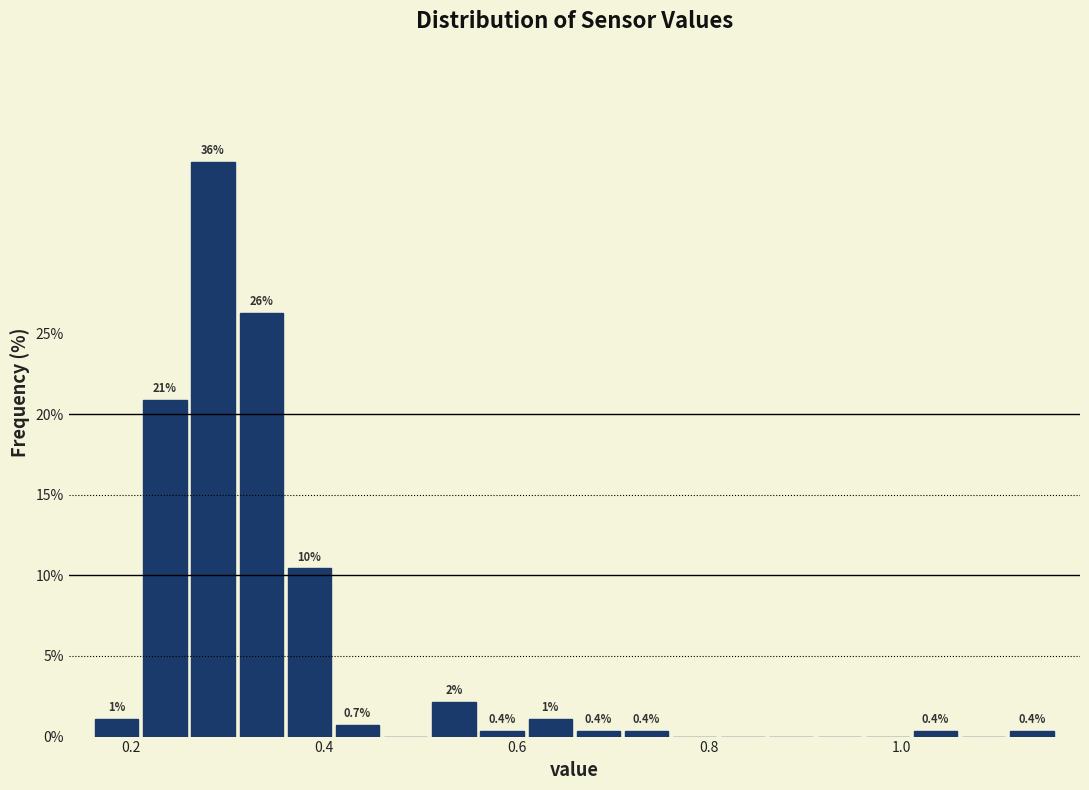

Read against the x-axis, roughly where is the centre of the tallest bar?

0.28